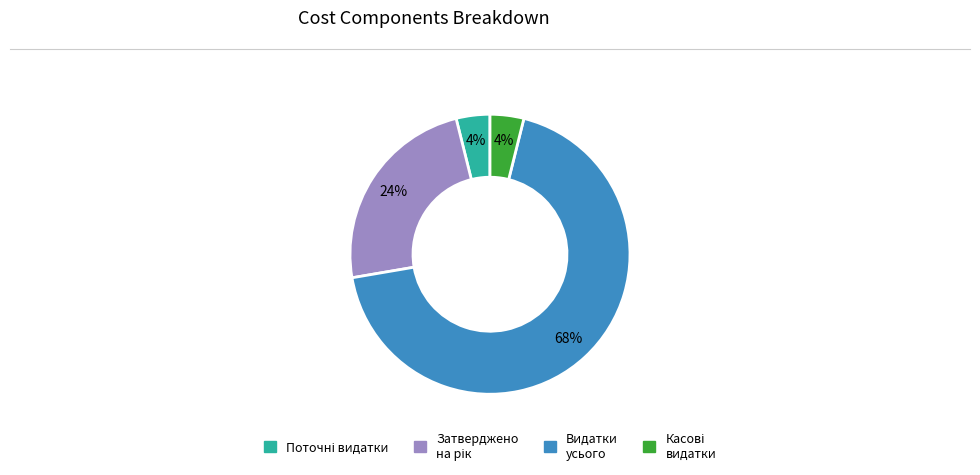

How many segments does this pie chart have?

4